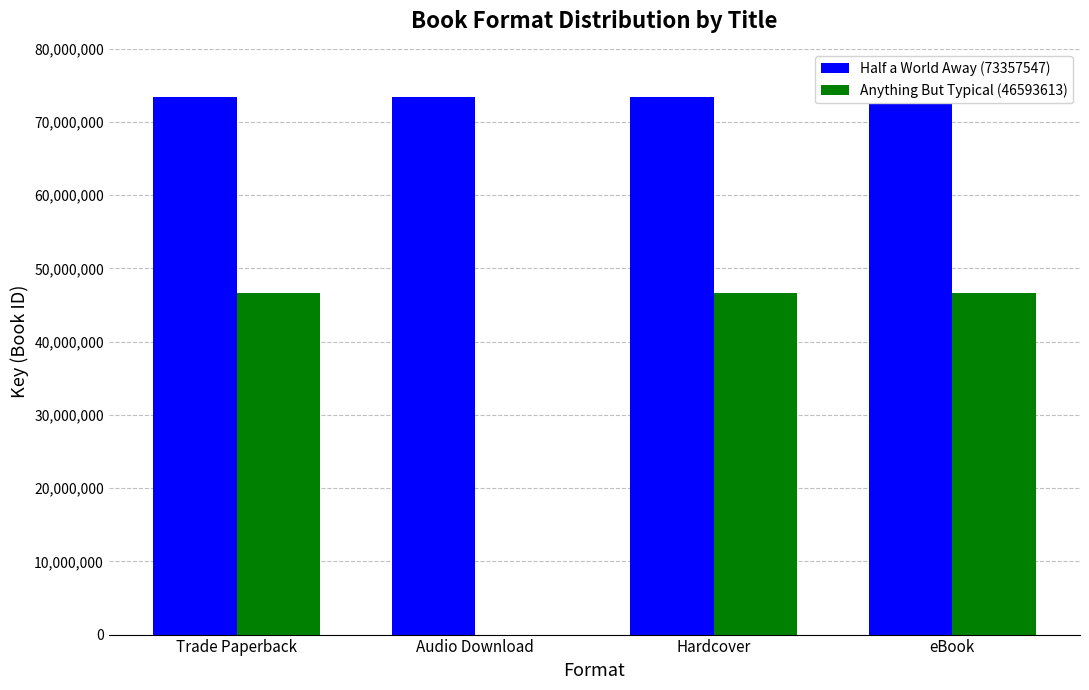

What is the label of the 2nd bar from the left?

Audio Download